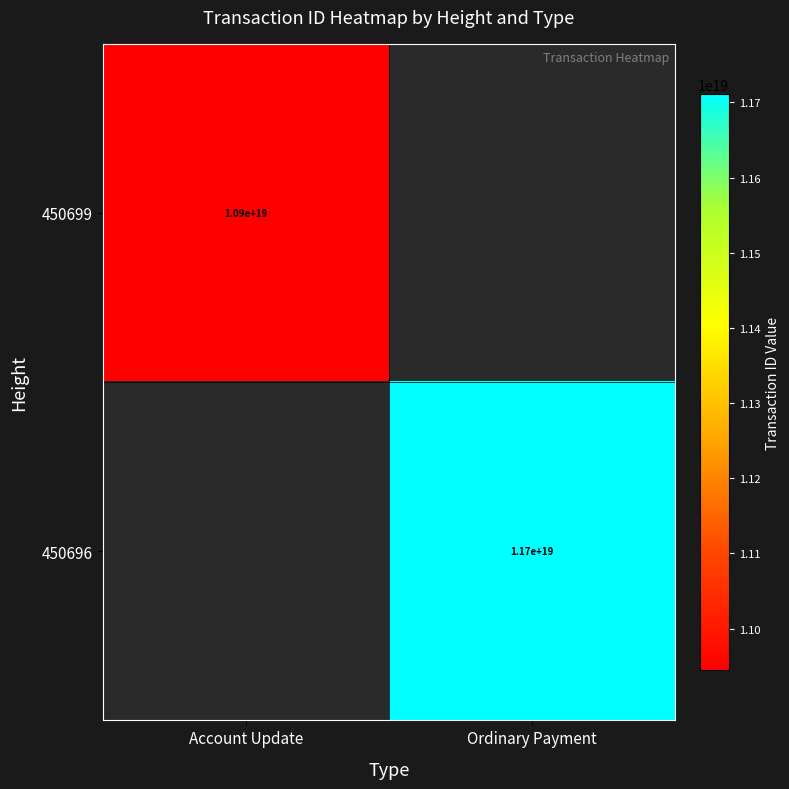

The value of 450696 at Ordinary Payment is 7245662761956259840. True or false?

False